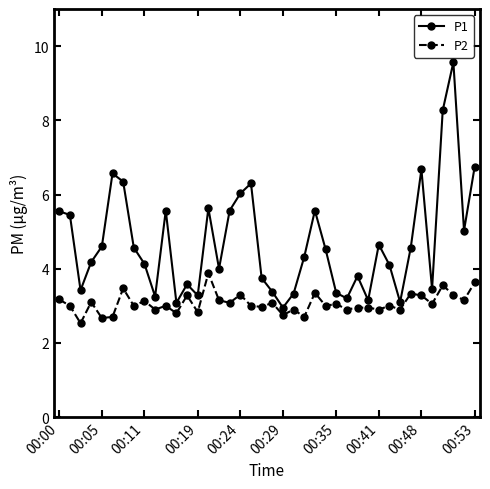

Does the chart display data point markers on the line(s)?

Yes